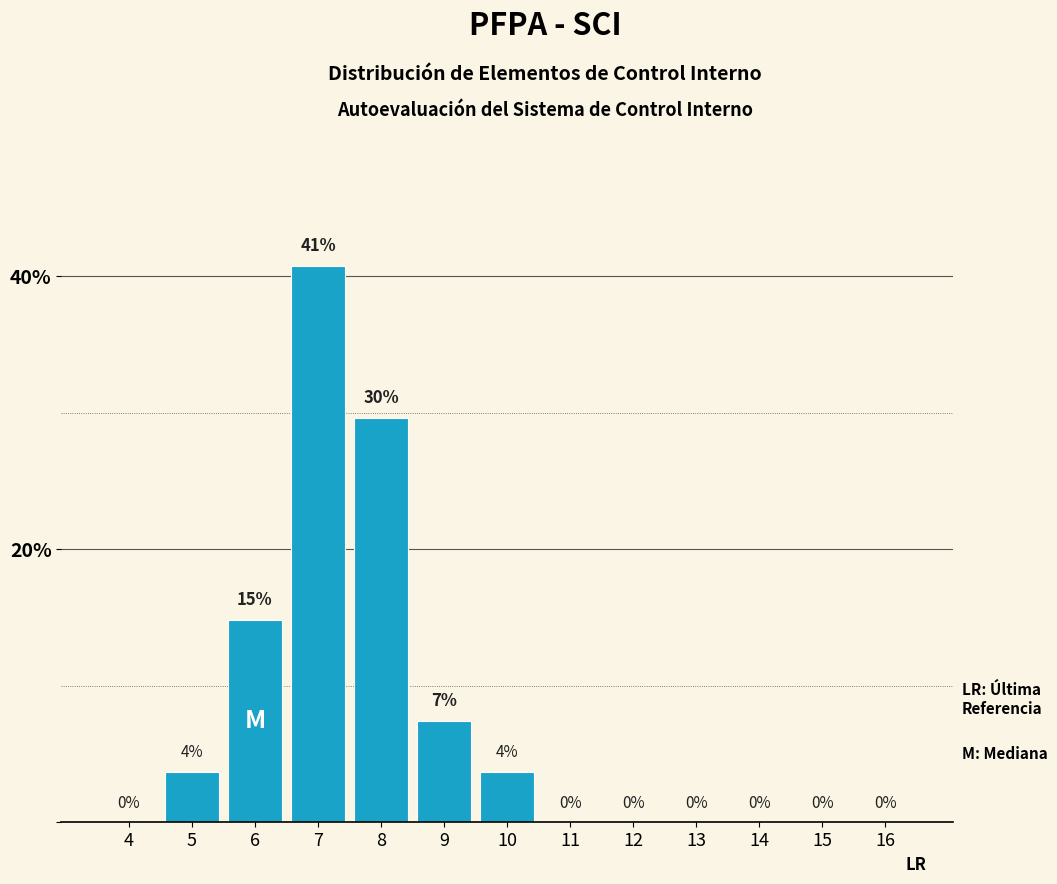

The chart shows a value of 5.5 at 5. True or false?

False